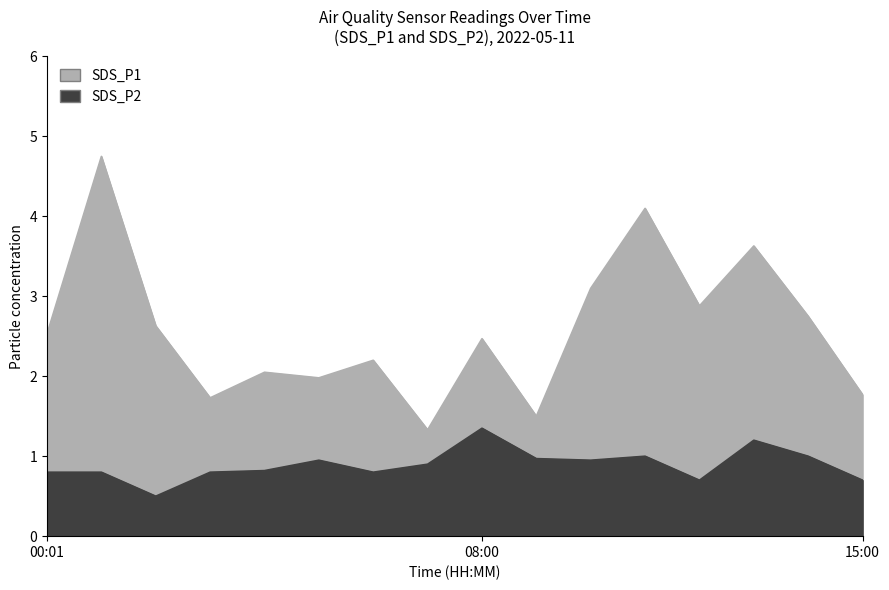

True or false: SDS_P2 has more than 0 interior local peaks.

True